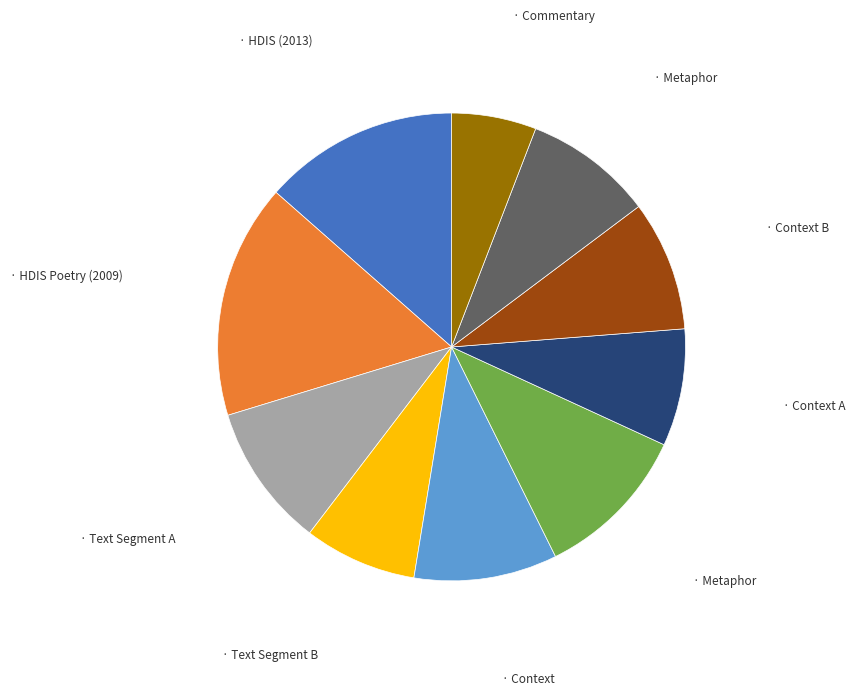

Is there a majority slice in this chart?

No